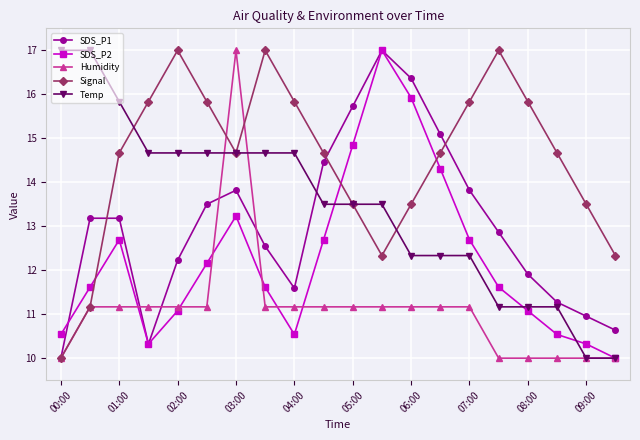

What is the value of the Temp point at the 18th from the left?

11.2